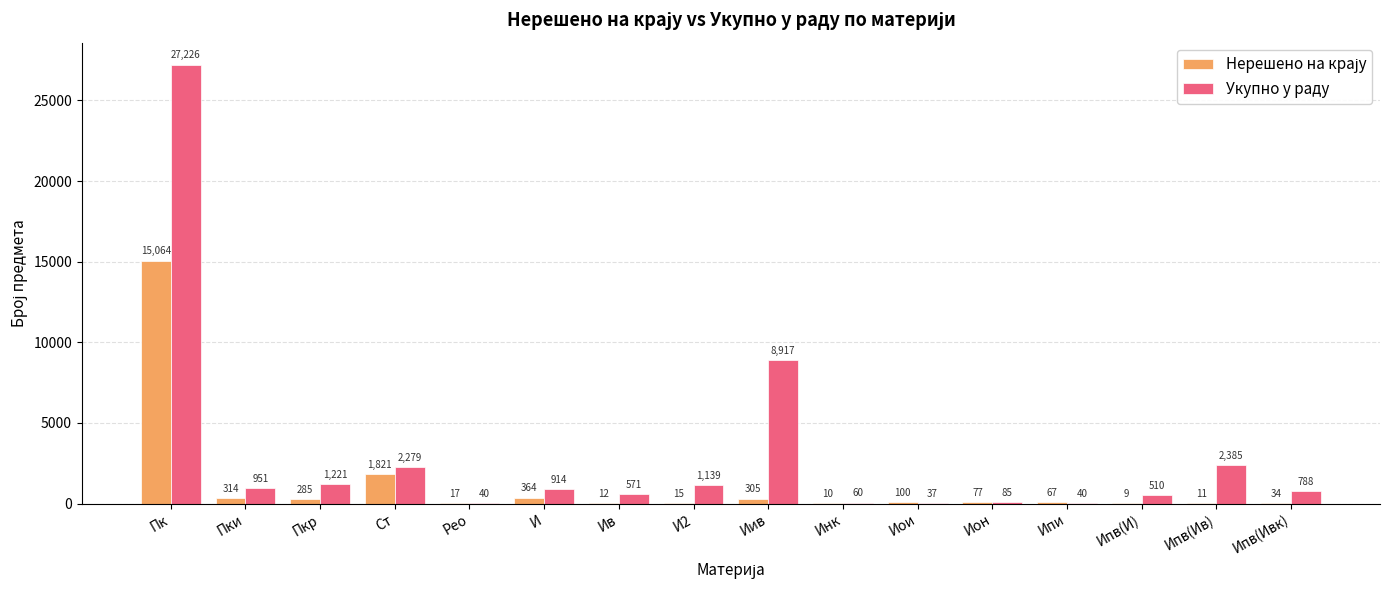

How many series are shown in this chart?

2